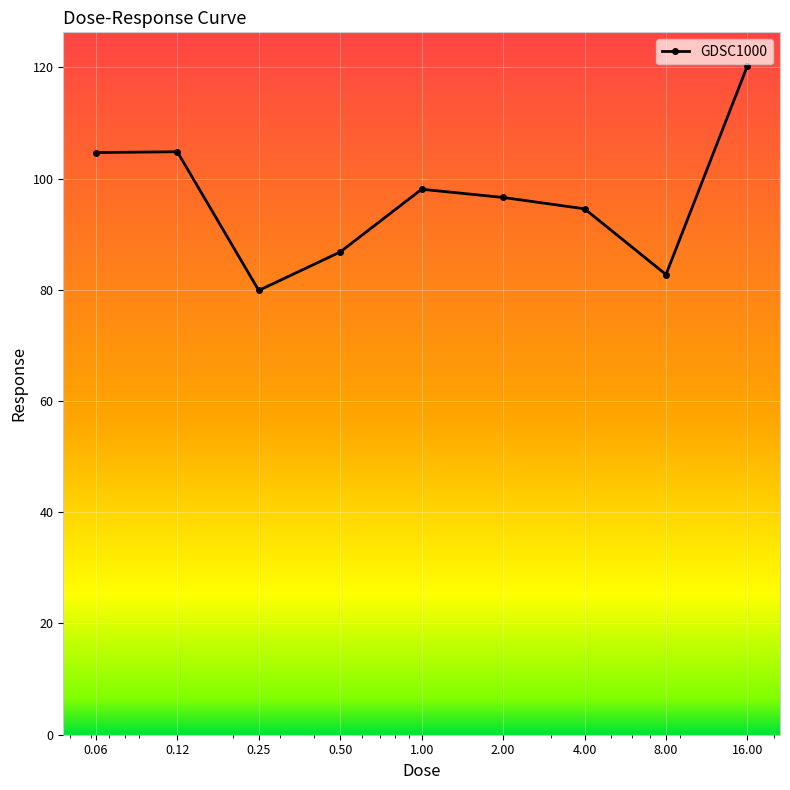

What is the smallest value displayed?

79.9